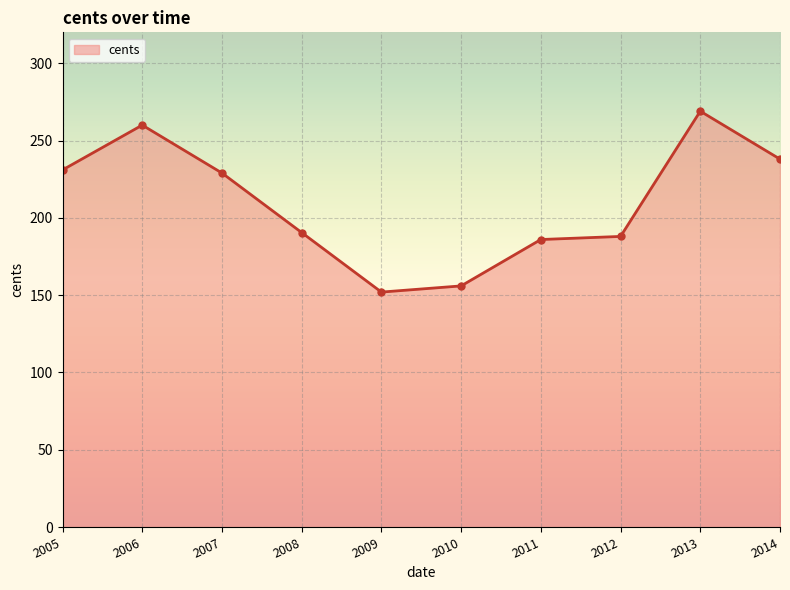

How many data points does each series have?

10